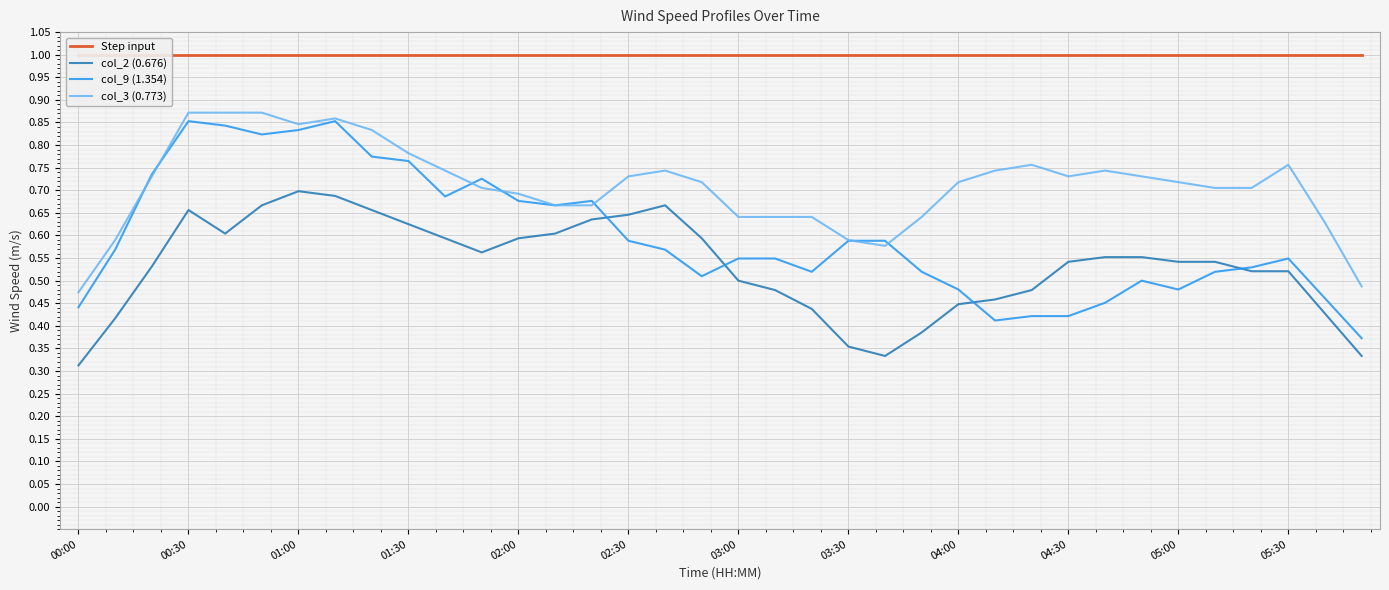

What is the total value across all series at 31?

2.8